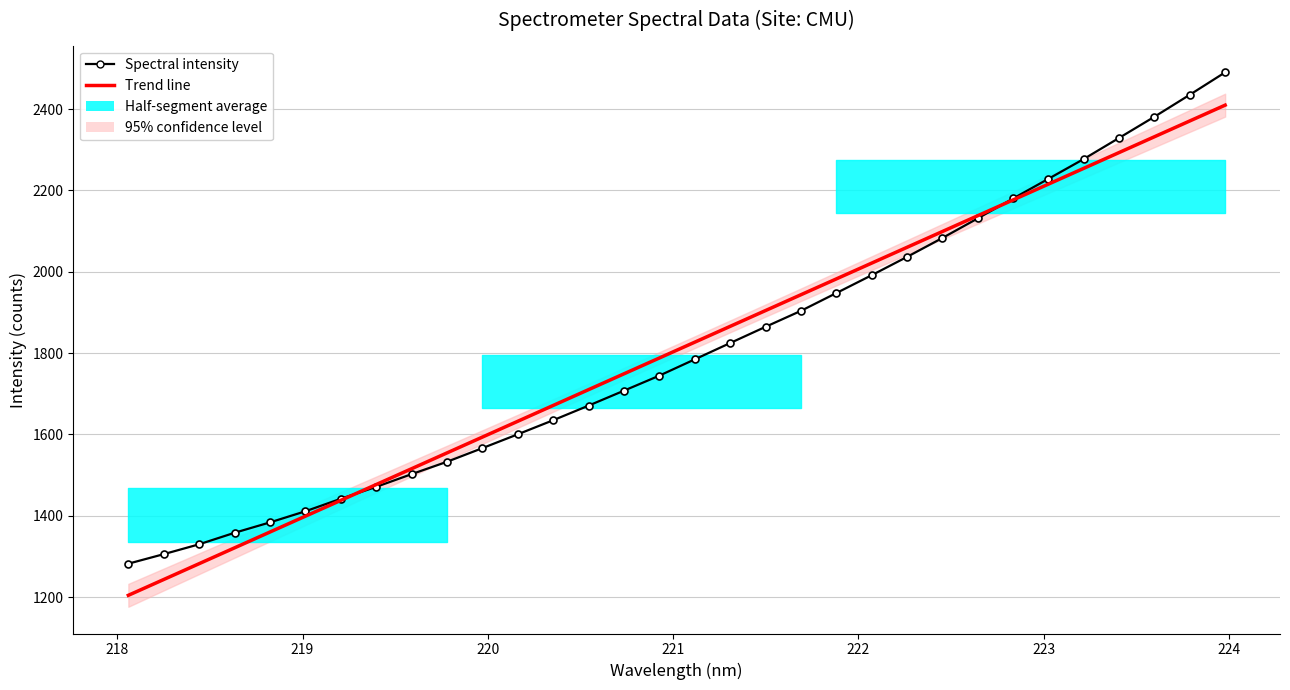

Which series has the largest range (max minus min)?

Spectral intensity